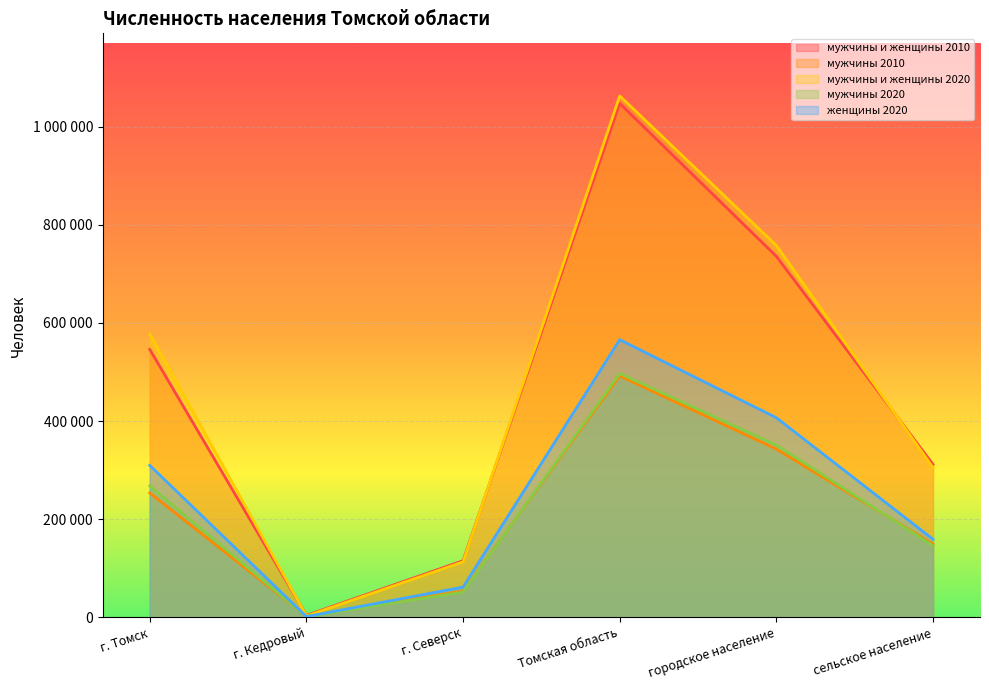

Rank the series by their maximum value, from highest to lowest.

мужчины и женщины 2020, мужчины и женщины 2010, женщины 2020, мужчины 2020, мужчины 2010